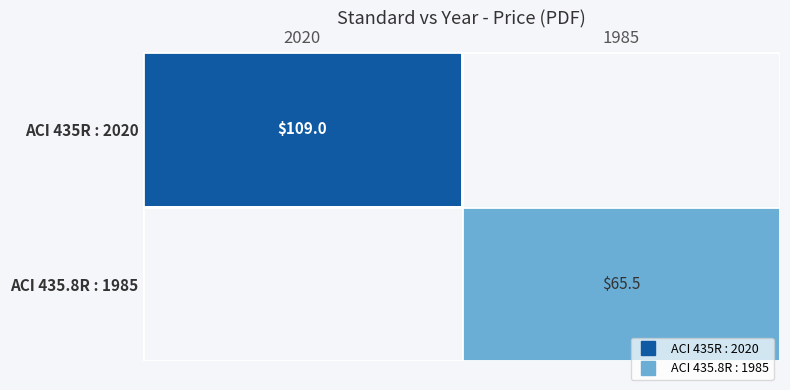

List the labels in order of ACI 435.8R : 1985 value, smallest first.

2020, 1985